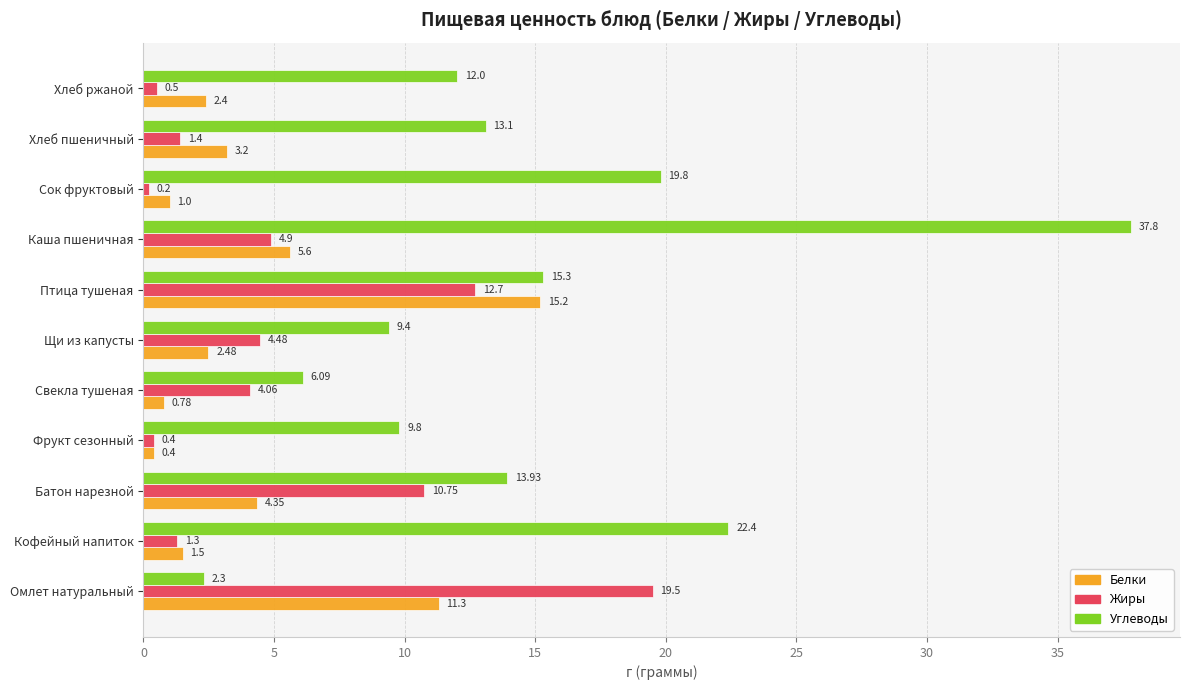

What is the difference between the maximum and second lowest values in the Углеводы series?

31.7